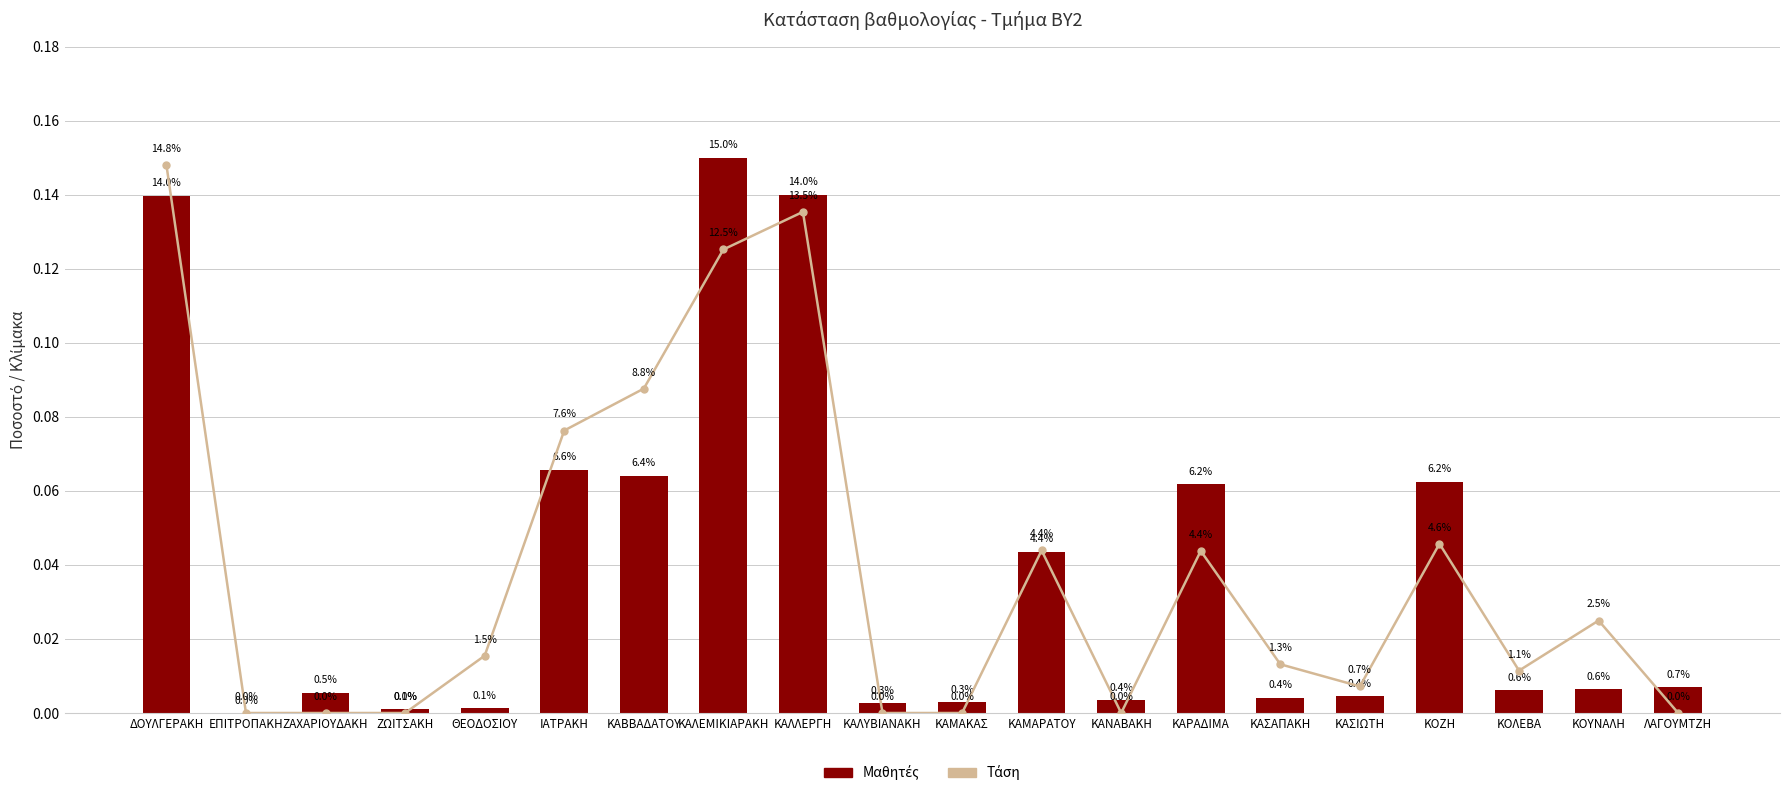

What is the label of the 5th bar from the right?

ΚΑΣΙΩΤΗ